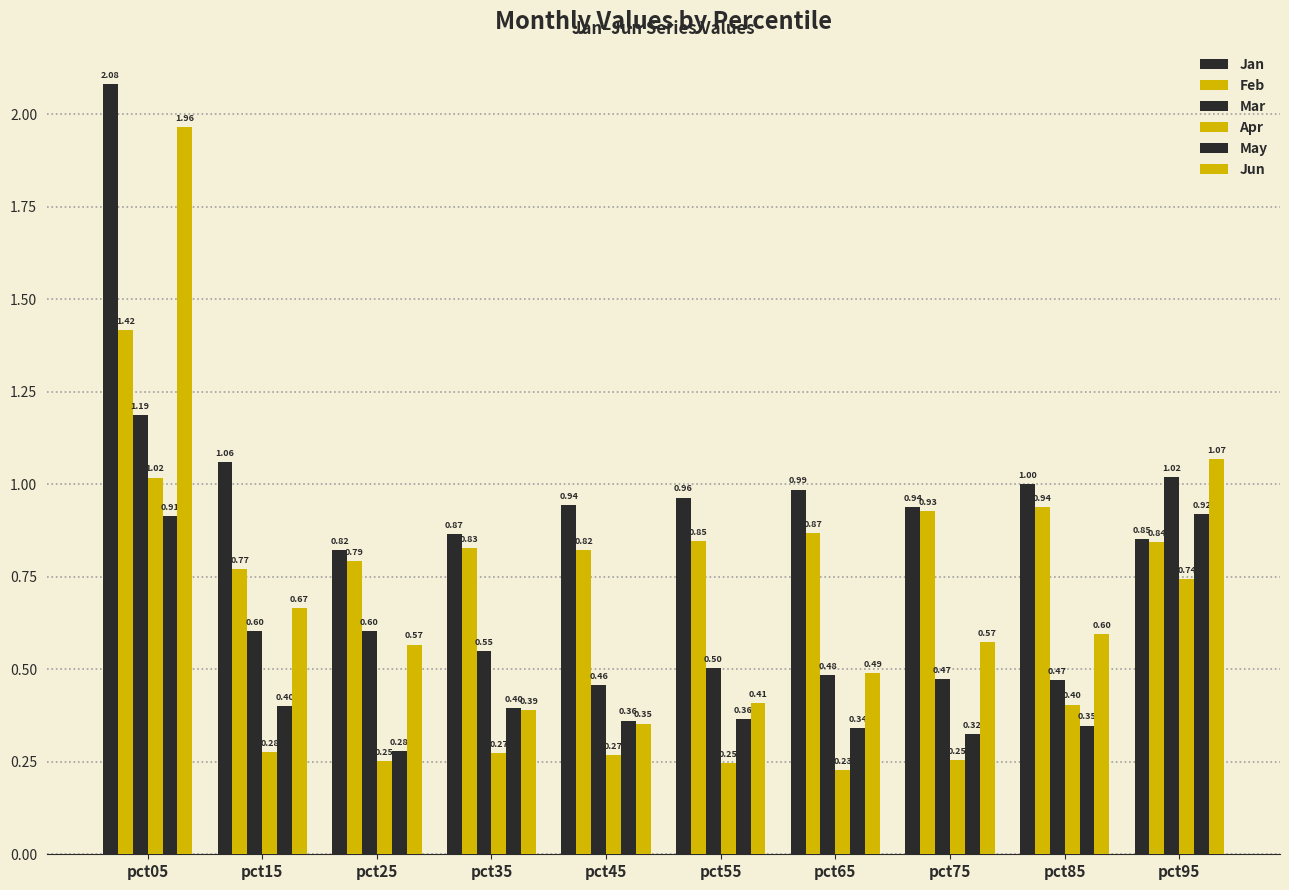

What is the average value of the Apr series?

0.4